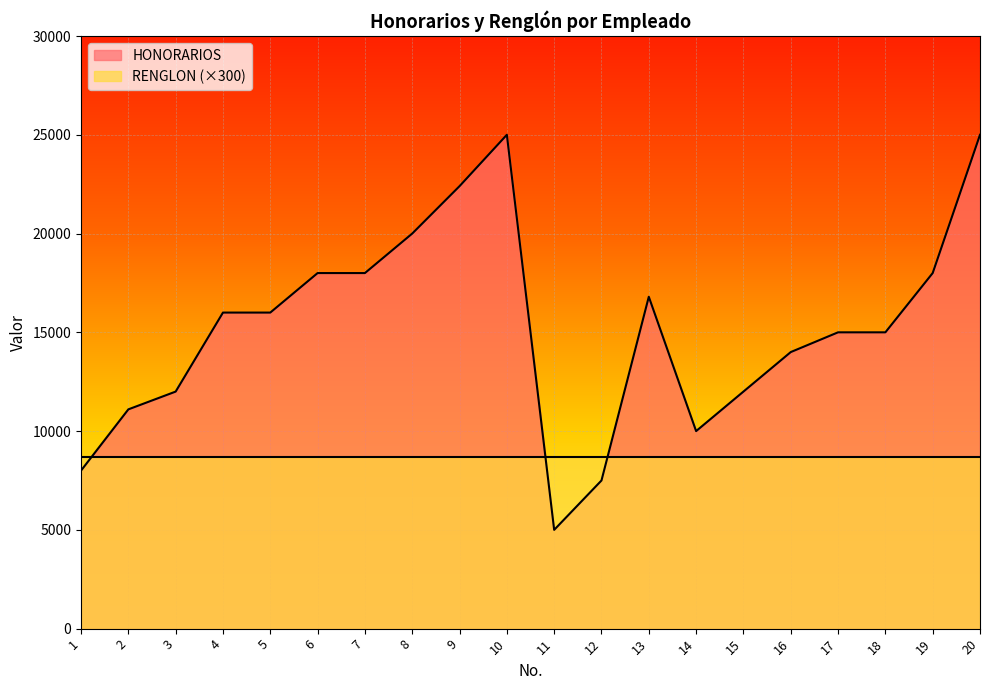

Reading right to left, list all the values displayed in this chart.

25000	18000	15000	15000	14000	12000	10000	16800	7500	5000	25000	22400	20000	18000	18000	16000	16000	12000	11100	8000